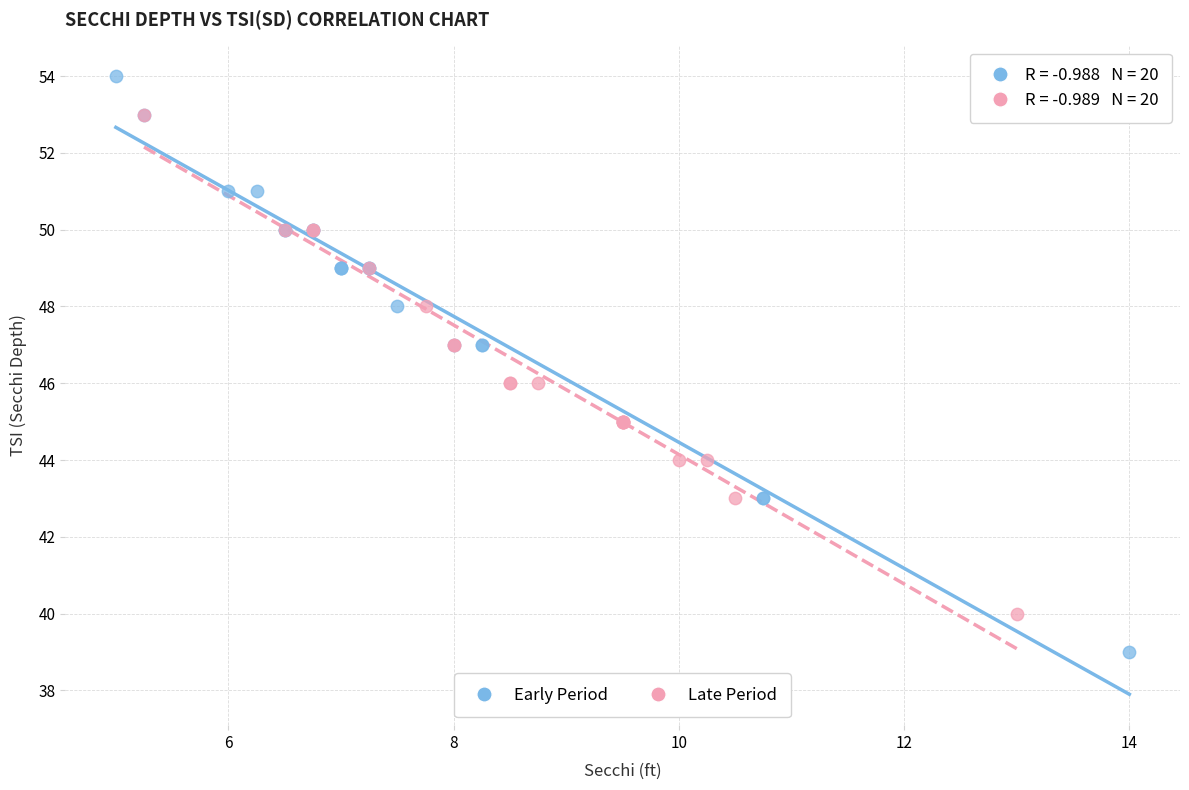

Which series reaches the maximum Y coordinate?

Early Period